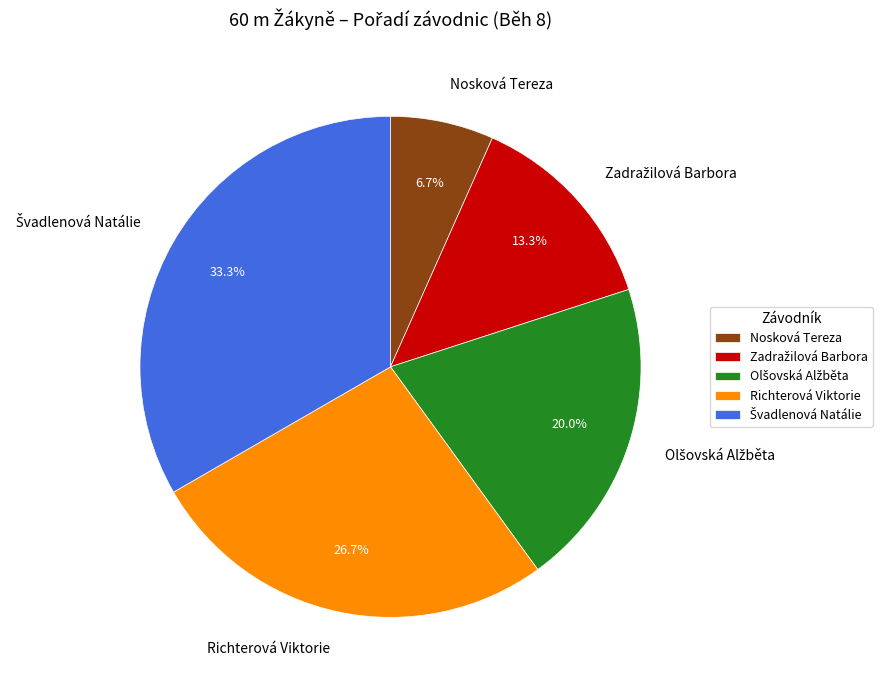

Which category has the smallest portion of the pie?

Nosková Tereza